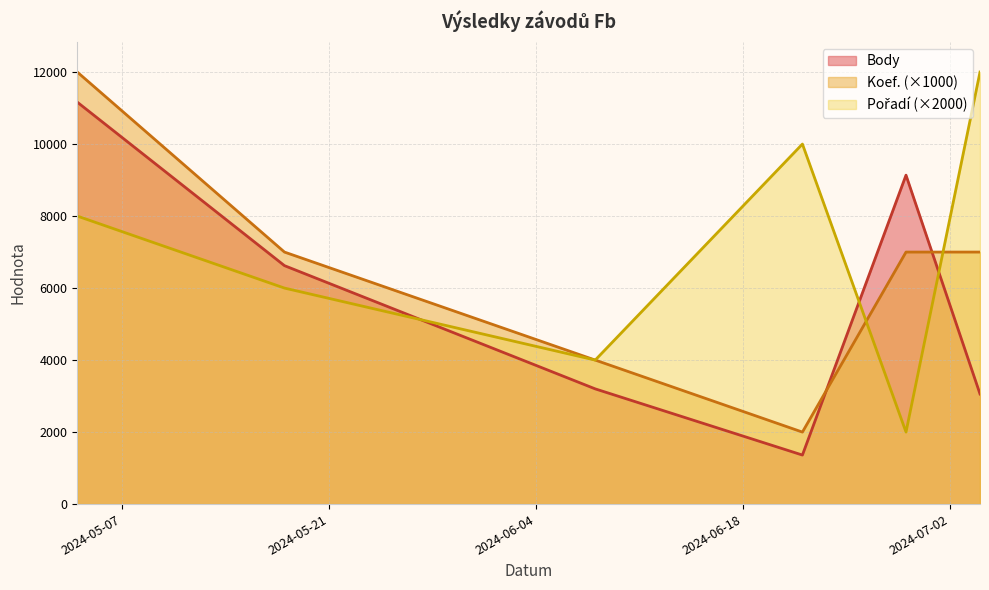

List the series in order of their peak value, lowest first.

Body, Koef., Pořadí